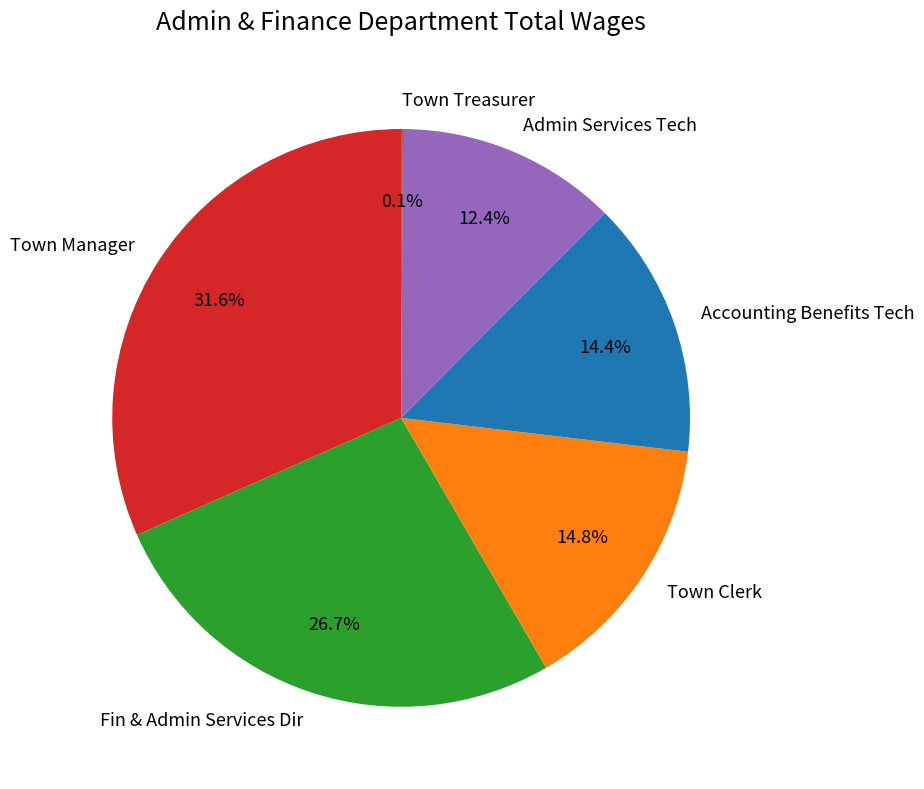

To the nearest percent, what is the combined percentage of Town Manager and Admin Services Tech?

44%